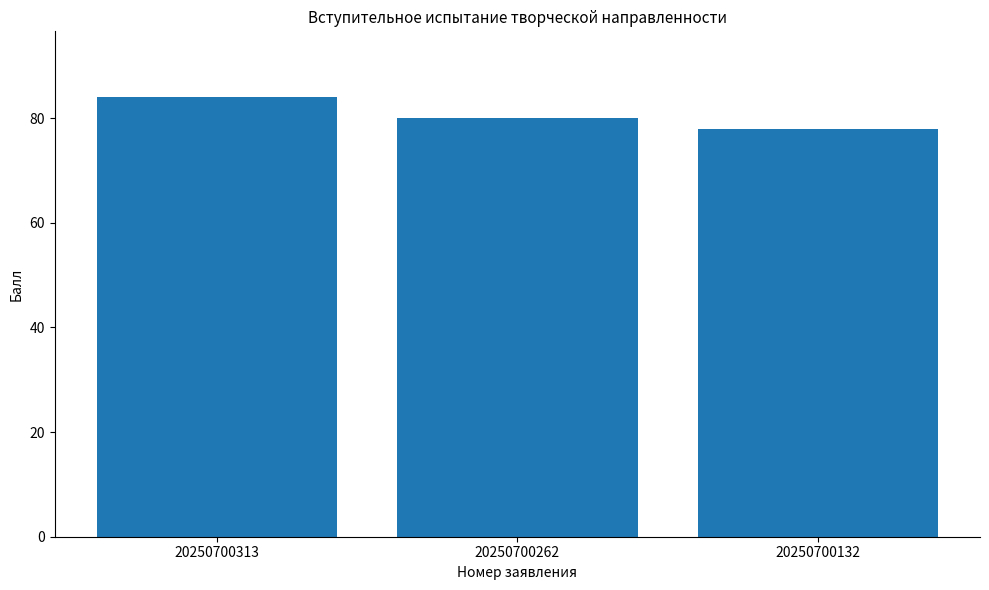

What is the difference between the maximum and minimum values?

6